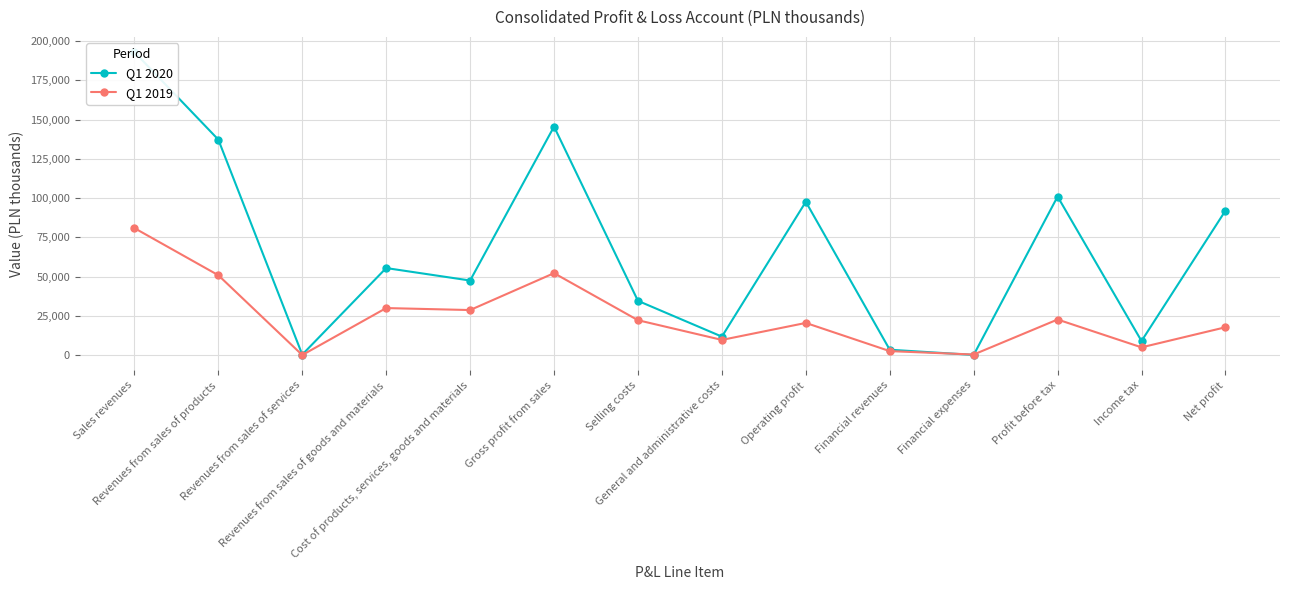

True or false: Q1 2020 and Q1 2019 intersect in this chart.

True